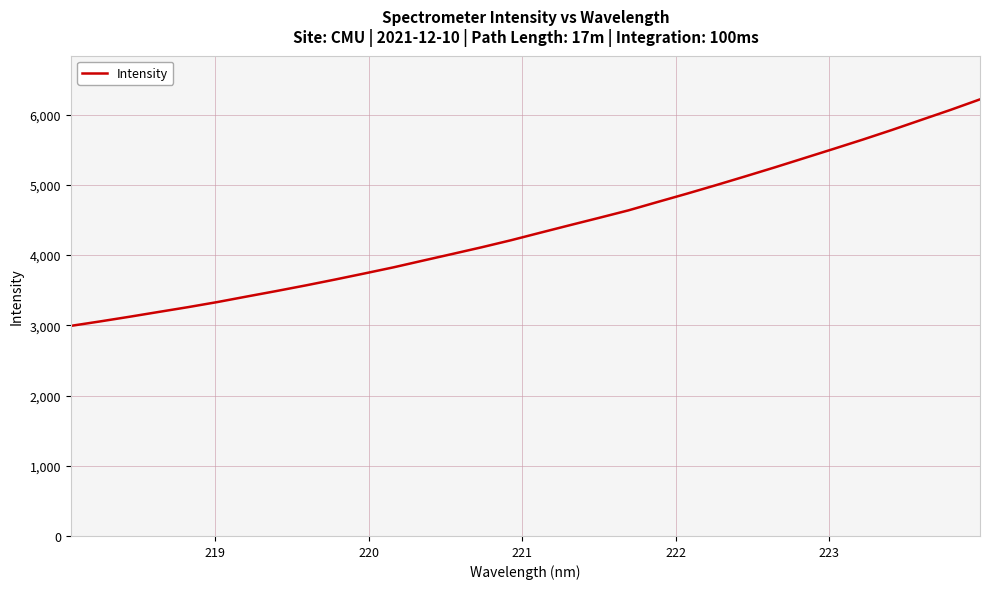

What is the maximum value shown in the chart?

6216.6